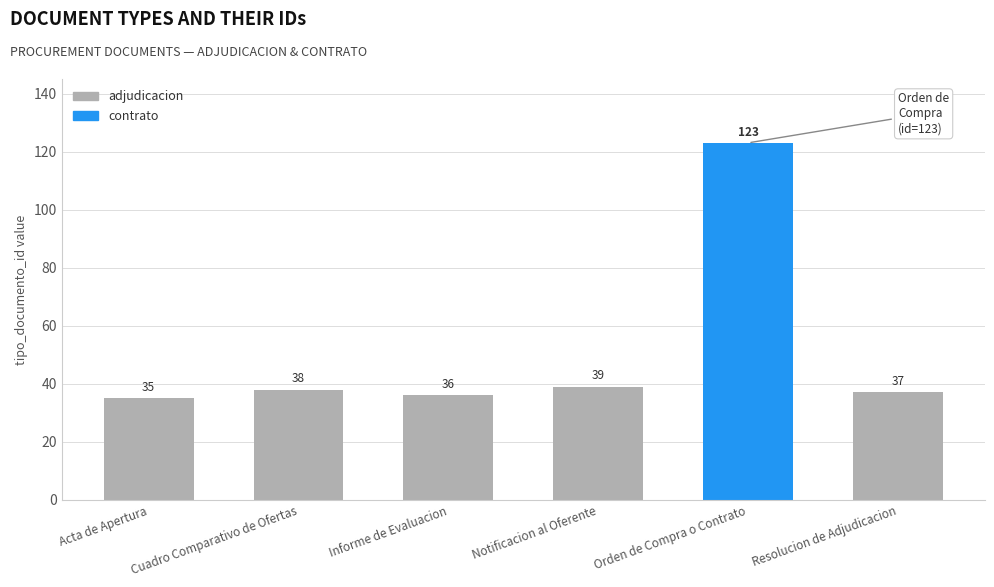

What is the difference between the values at Orden de Compra o Contrato and Informe de Evaluacion?

87